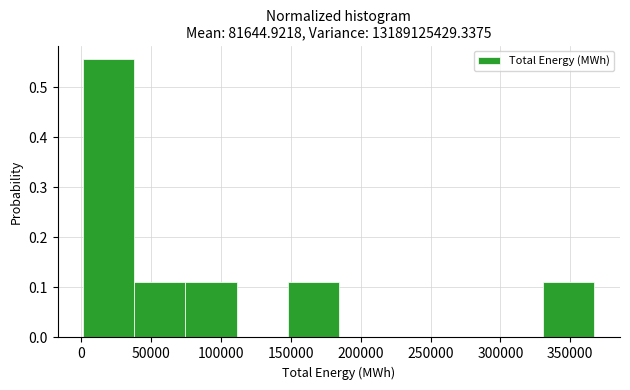

Reading left to right, list every bar in this chart as the range it spans on the x-axis followed by its height. Neither the bar edges nor the heights are printed on the chart, so give them approximately, as read against the axes.

0 to 40000: 0.56
40000 to 75000: 0.11
75000 to 110000: 0.11
110000 to 150000: 0
150000 to 185000: 0.11
185000 to 220000: 0
220000 to 260000: 0
260000 to 295000: 0
295000 to 330000: 0
330000 to 365000: 0.11